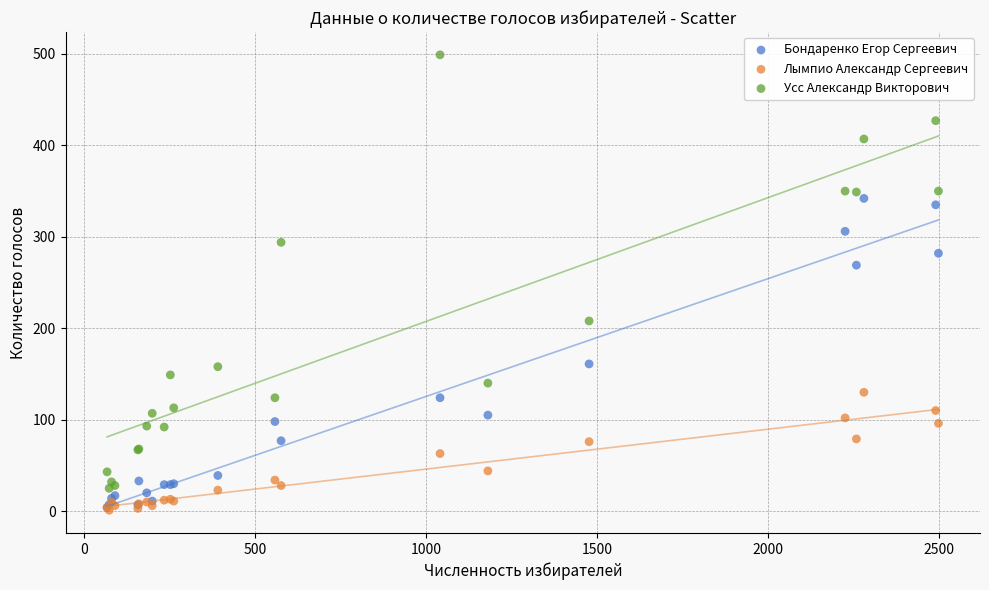

What are all the series names shown in the legend?

Бондаренко Егор Сергеевич, Лымпио Александр Сергеевич, Усс Александр Викторович